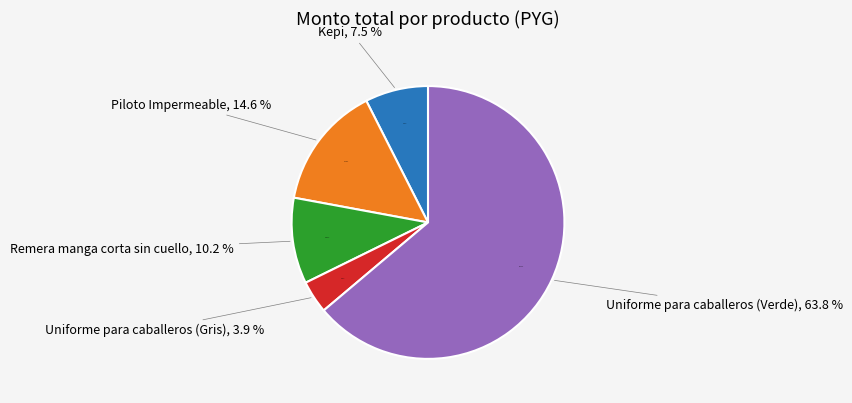

The Remera manga corta sin cuello slice represents 10% of the pie. True or false?

True